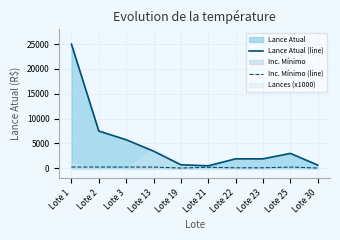

How many lines are shown in the chart?

2